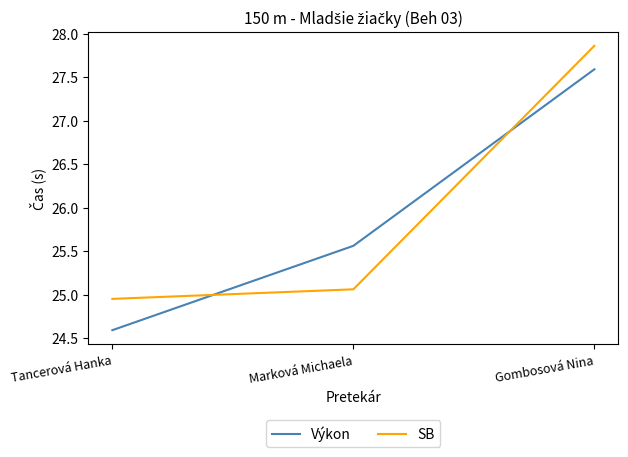

Which series has the largest total across all categories?

SB